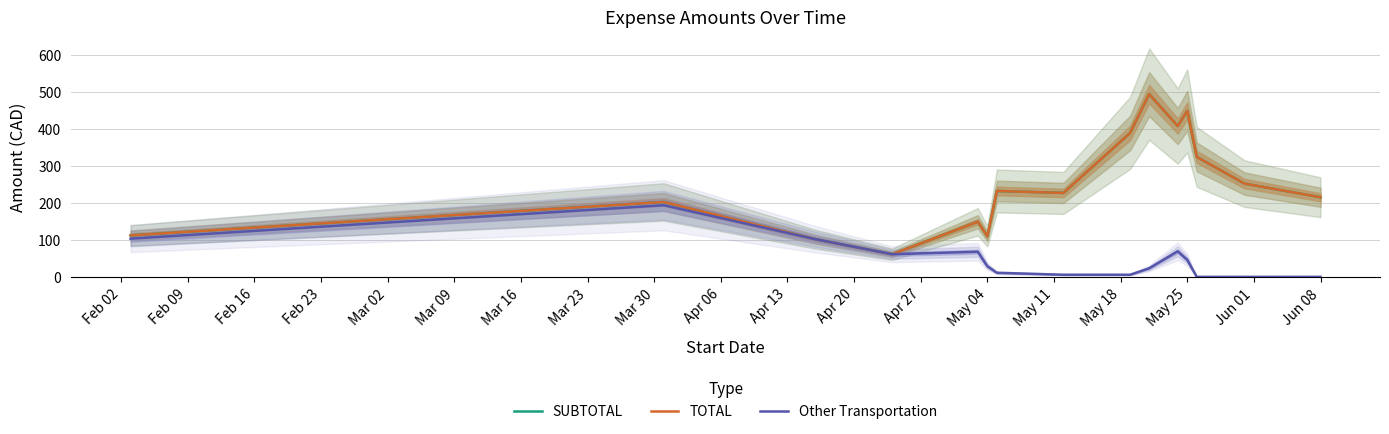

At which label is SUBTOTAL closest to 277?

May 04